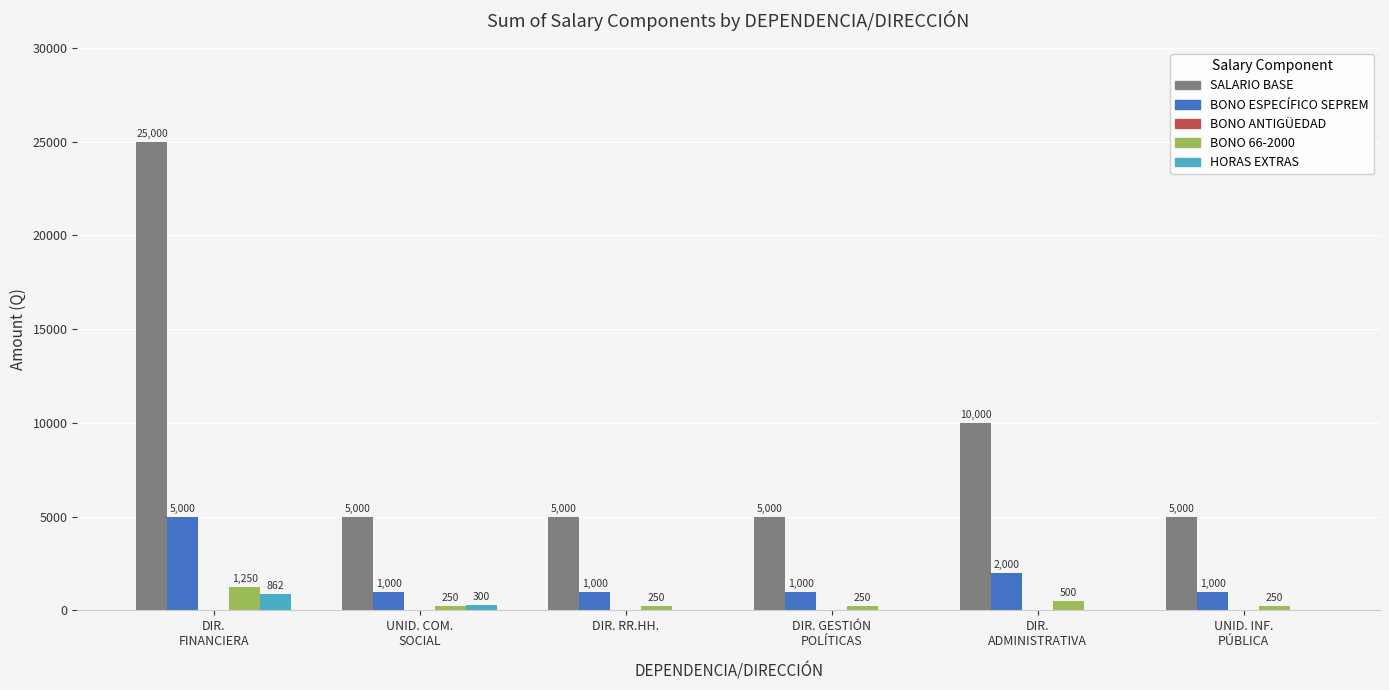

What is the difference between the HORAS EXTRAS values at DIR.
ADMINISTRATIVA and DIR.
FINANCIERA?

862.5